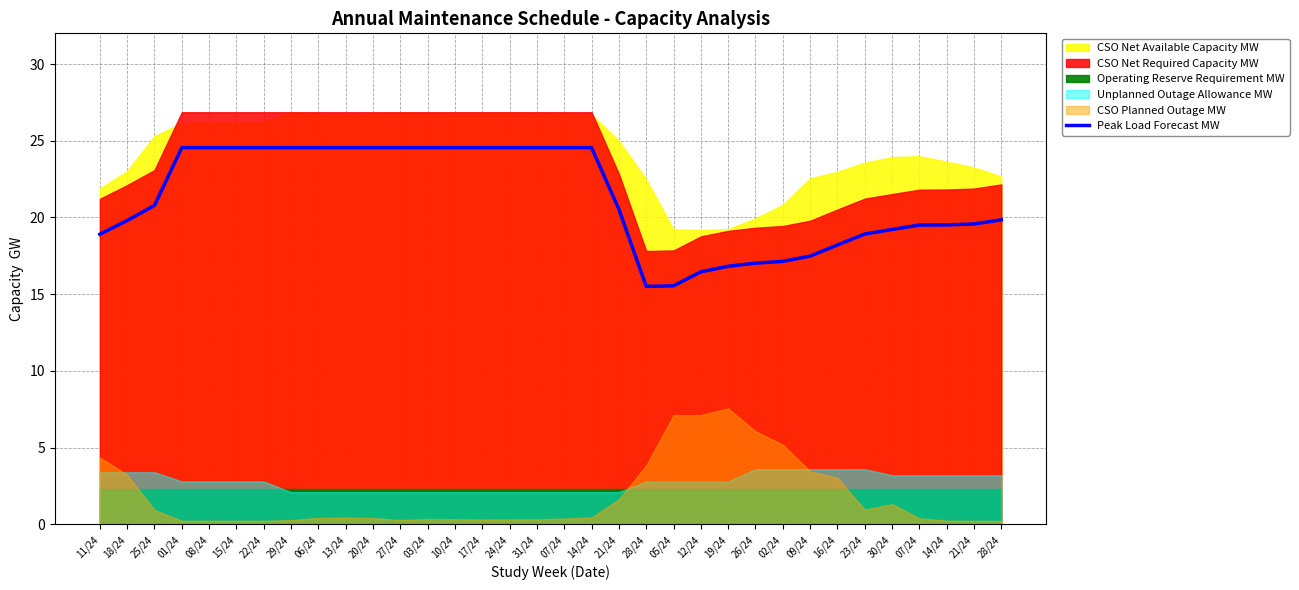

How many interior local valleys (lower than both neighbors) does the data have?

1